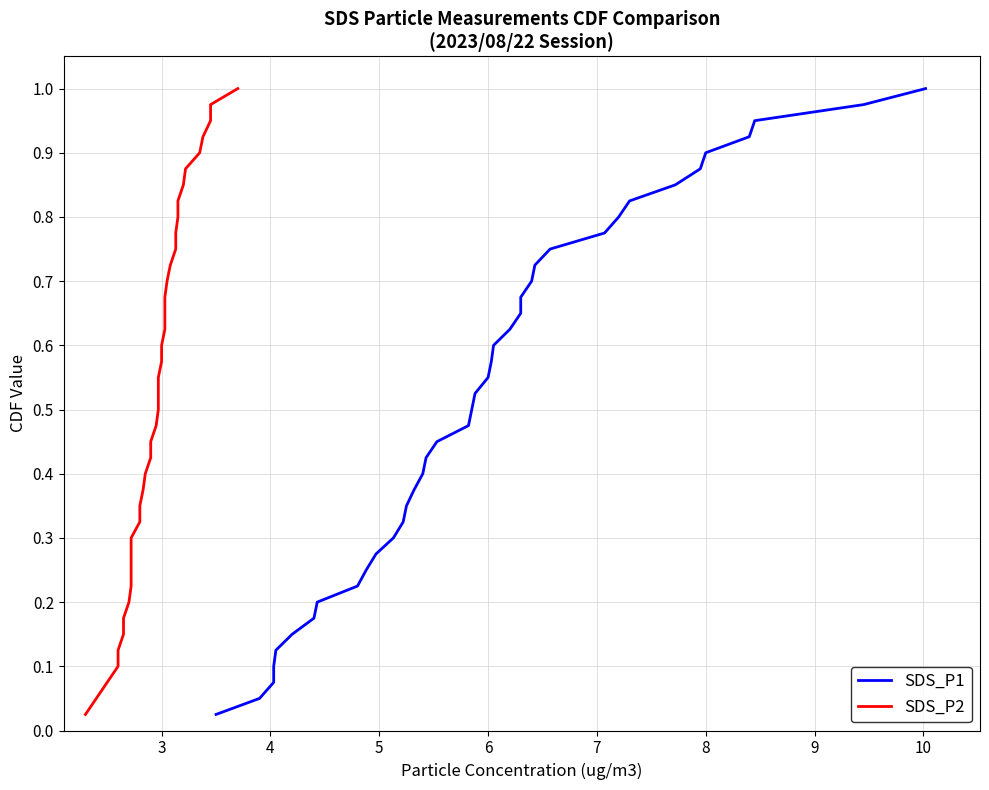

Reading left to right, what are all the values shown in this chart?

SDS_P1: 0.0	0.1	0.1	0.1	0.1	0.1	0.2	0.2	0.2	0.2	0.3	0.3	0.3	0.3	0.4	0.4	0.4	0.5	0.5	0.5	0.5	0.6	0.6	0.6	0.6	0.7	0.7	0.7	0.7	0.8	0.8	0.8	0.8	0.8	0.9	0.9	0.9	0.9	1.0	1.0
SDS_P2: 0.0	0.1	0.1	0.1	0.1	0.1	0.2	0.2	0.2	0.2	0.3	0.3	0.3	0.3	0.4	0.4	0.4	0.5	0.5	0.5	0.5	0.6	0.6	0.6	0.6	0.7	0.7	0.7	0.7	0.8	0.8	0.8	0.8	0.8	0.9	0.9	0.9	0.9	1.0	1.0